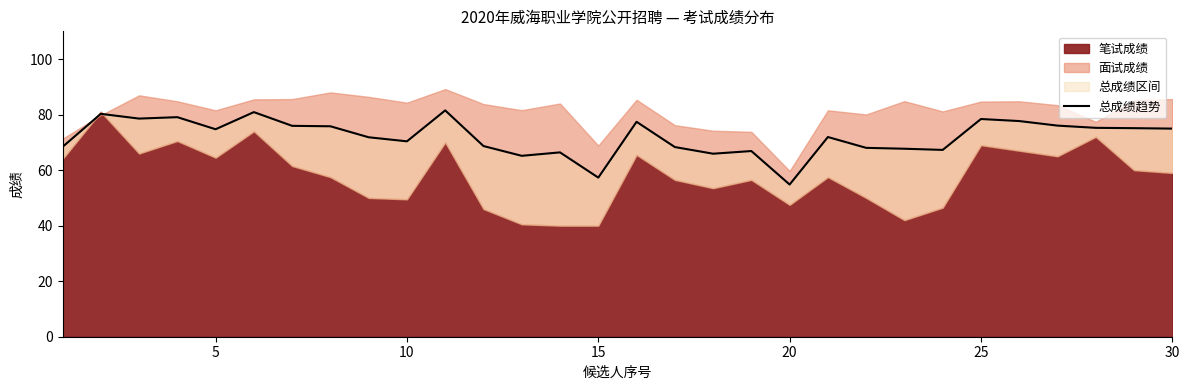

What is the sum of all values?

2160.8